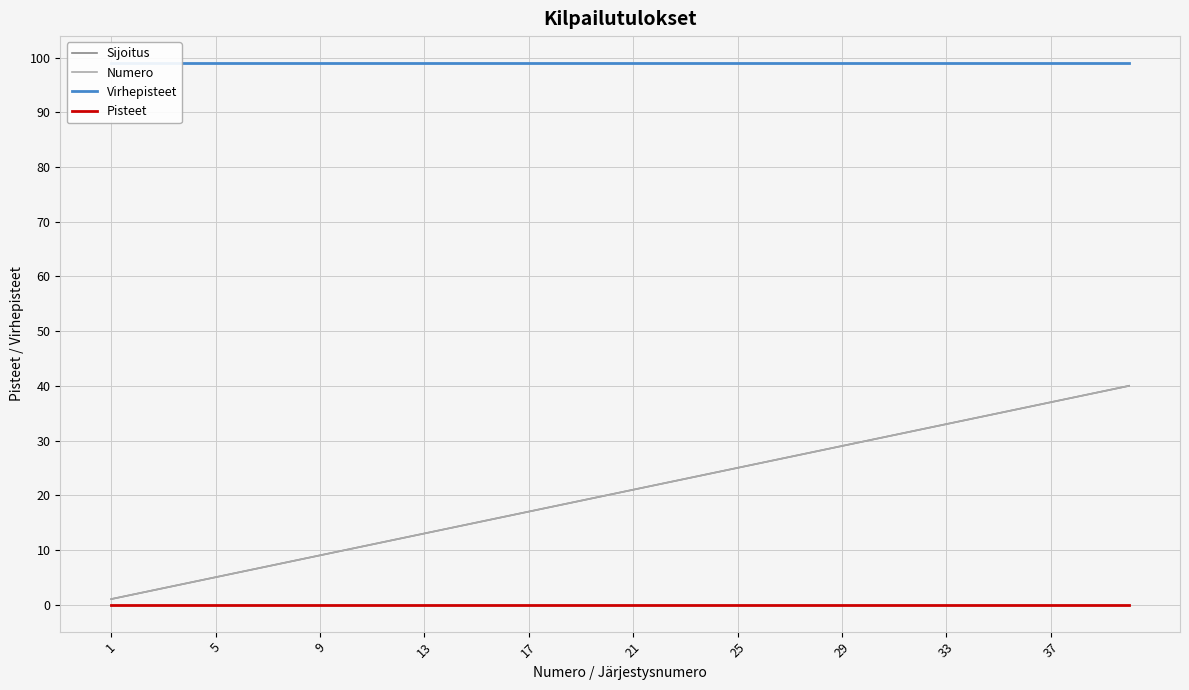

What is the sum of the Sijoitus values at 21 and 25?

32